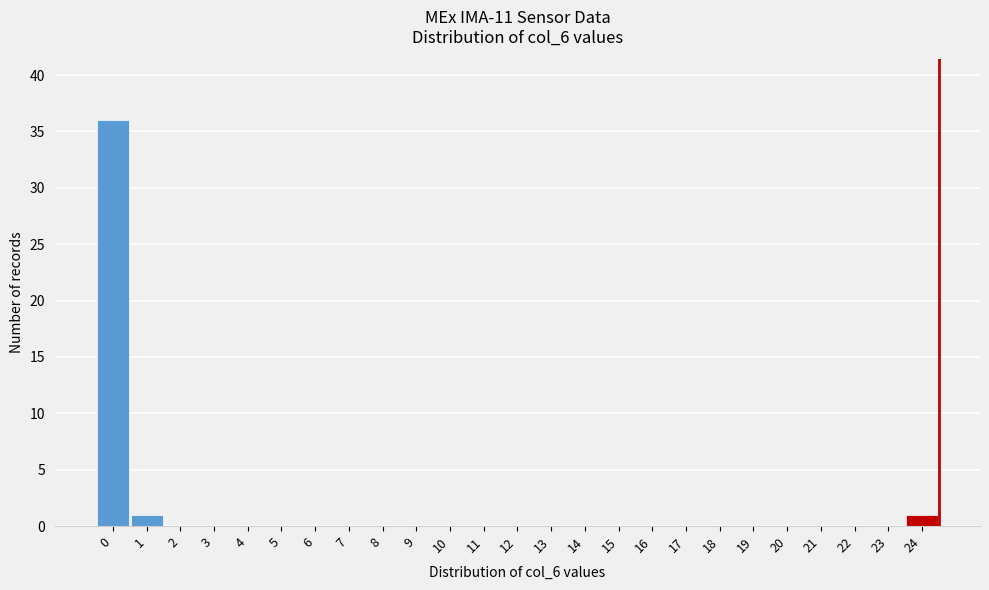

Reading left to right, extract all data points from this chart.

0=36	1=1	2=0	3=0	4=0	5=0	6=0	7=0	8=0	9=0	10=0	11=0	12=0	13=0	14=0	15=0	16=0	17=0	18=0	19=0	20=0	21=0	22=0	23=0	24=1